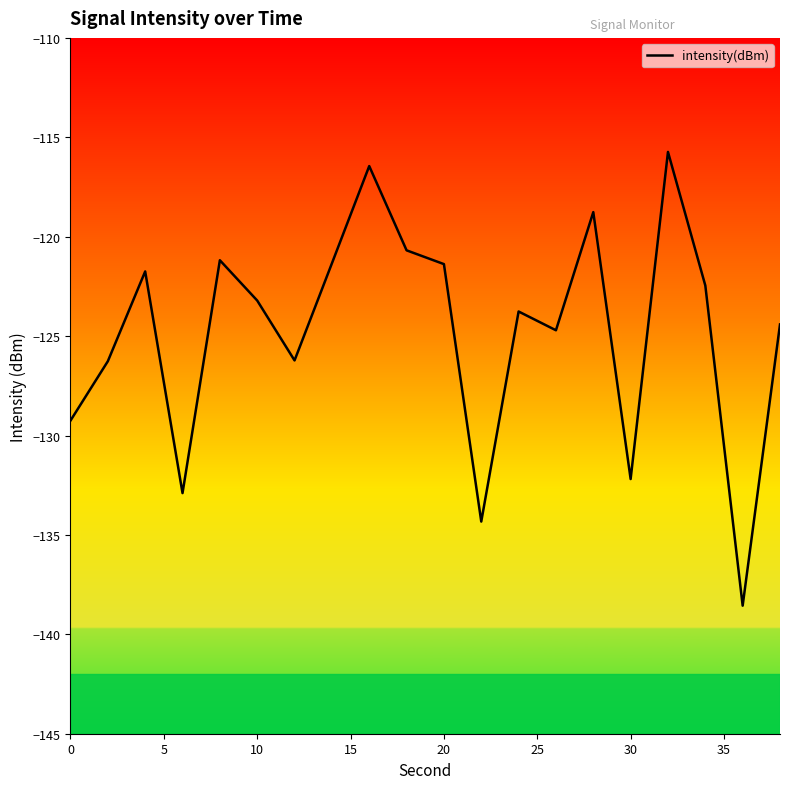

What is the maximum value shown in the chart?

-115.7